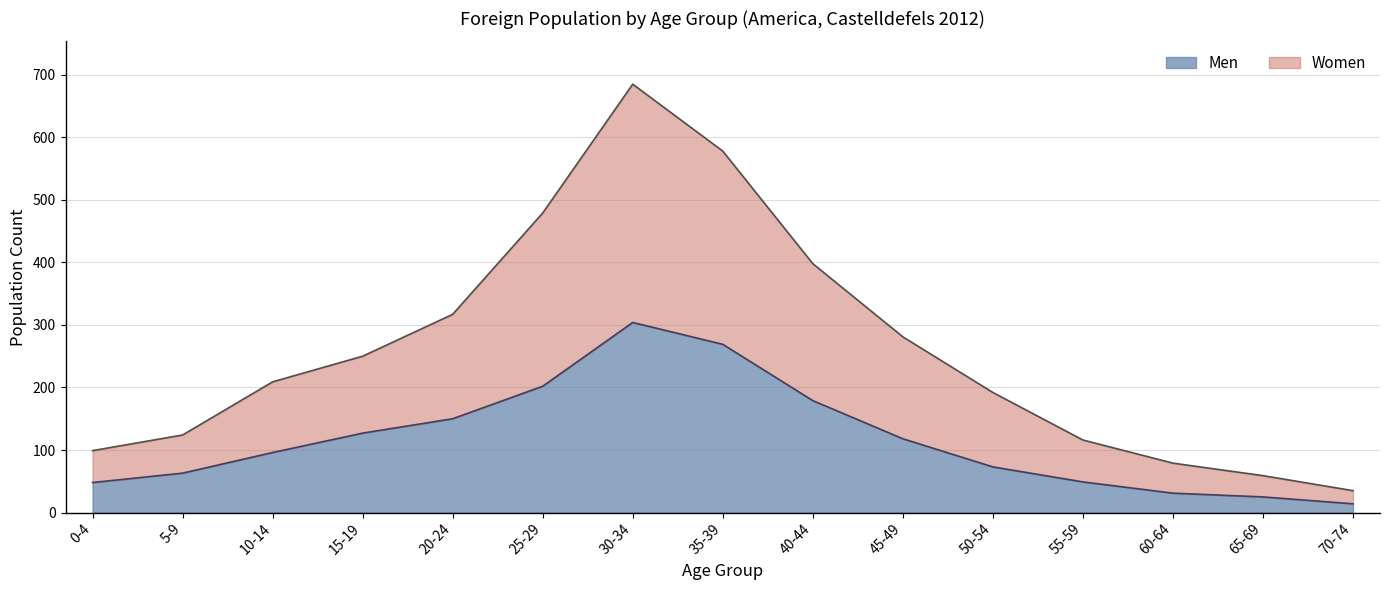

How many lines are shown in the chart?

2